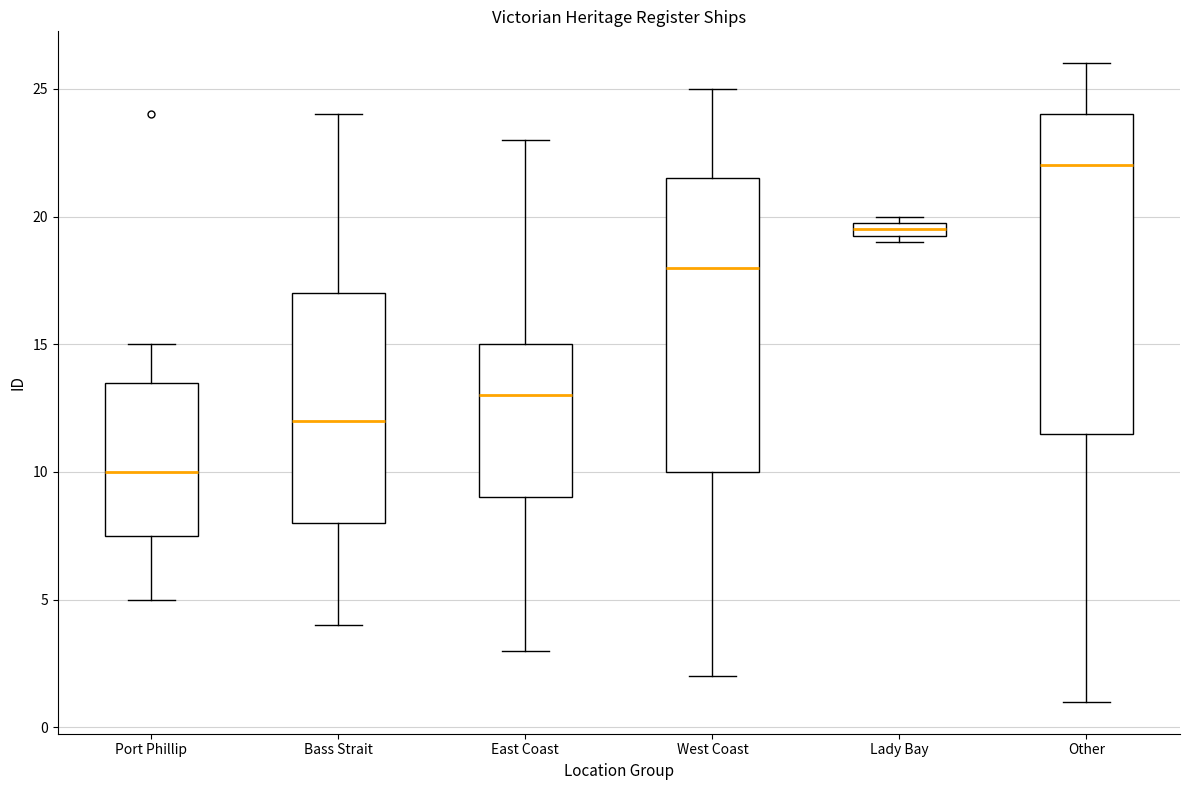

Where is the lower edge of the box for Other on the y-axis? The values are not printed on the chart, so give them approximately, as read against the axis.

11.5